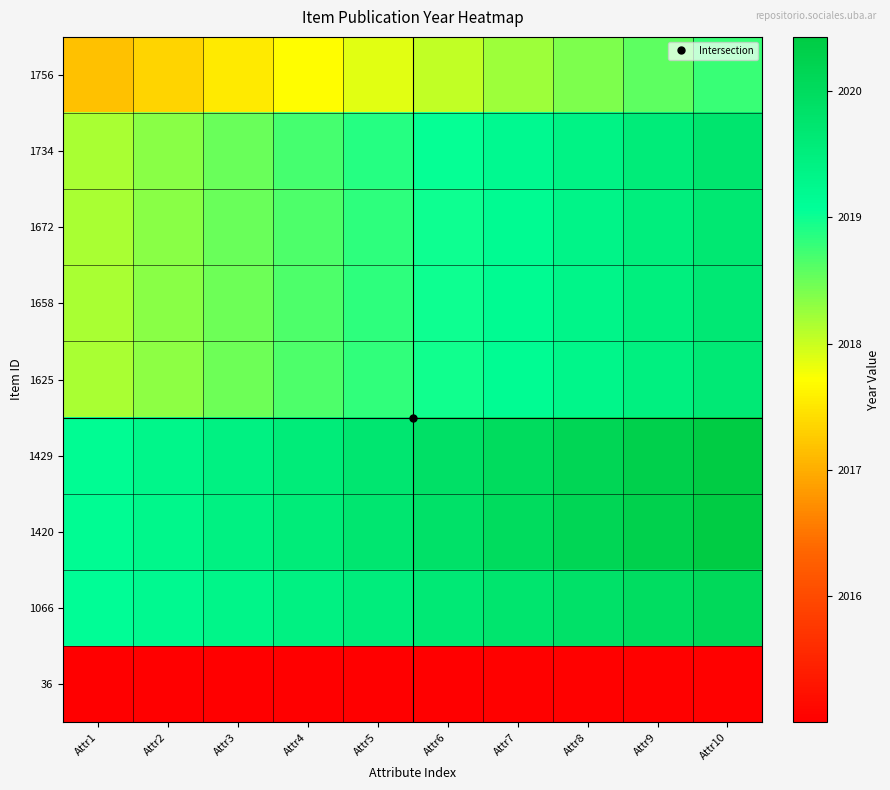

Reading right to left, what are all the values shown in this chart?

1756: Attr10=2018.8	Attr9=2018.6	Attr8=2018.4	Attr7=2018.2	Attr6=2018.1	Attr5=2017.9	Attr4=2017.7	Attr3=2017.5	Attr2=2017.4	Attr1=2017.2
1734: Attr10=2019.7	Attr9=2019.6	Attr8=2019.4	Attr7=2019.2	Attr6=2019.0	Attr5=2018.9	Attr4=2018.7	Attr3=2018.5	Attr2=2018.3	Attr1=2018.2
1672: Attr10=2019.7	Attr9=2019.5	Attr8=2019.3	Attr7=2019.2	Attr6=2019.0	Attr5=2018.8	Attr4=2018.7	Attr3=2018.5	Attr2=2018.3	Attr1=2018.2
1658: Attr10=2019.7	Attr9=2019.5	Attr8=2019.3	Attr7=2019.2	Attr6=2019.0	Attr5=2018.8	Attr4=2018.7	Attr3=2018.5	Attr2=2018.3	Attr1=2018.2
1625: Attr10=2019.6	Attr9=2019.5	Attr8=2019.3	Attr7=2019.1	Attr6=2019.0	Attr5=2018.8	Attr4=2018.7	Attr3=2018.5	Attr2=2018.3	Attr1=2018.2
1429: Attr10=2020.4	Attr9=2020.3	Attr8=2020.1	Attr7=2020.0	Attr6=2019.9	Attr5=2019.7	Attr4=2019.6	Attr3=2019.4	Attr2=2019.3	Attr1=2019.1
1420: Attr10=2020.4	Attr9=2020.3	Attr8=2020.1	Attr7=2020.0	Attr6=2019.9	Attr5=2019.7	Attr4=2019.6	Attr3=2019.4	Attr2=2019.3	Attr1=2019.1
1066: Attr10=2020.1	Attr9=2020.0	Attr8=2019.9	Attr7=2019.7	Attr6=2019.6	Attr5=2019.5	Attr4=2019.4	Attr3=2019.3	Attr2=2019.2	Attr1=2019.1
36: Attr10=2015.0	Attr9=2015.0	Attr8=2015.0	Attr7=2015.0	Attr6=2015.0	Attr5=2015.0	Attr4=2015.0	Attr3=2015.0	Attr2=2015.0	Attr1=2015.0